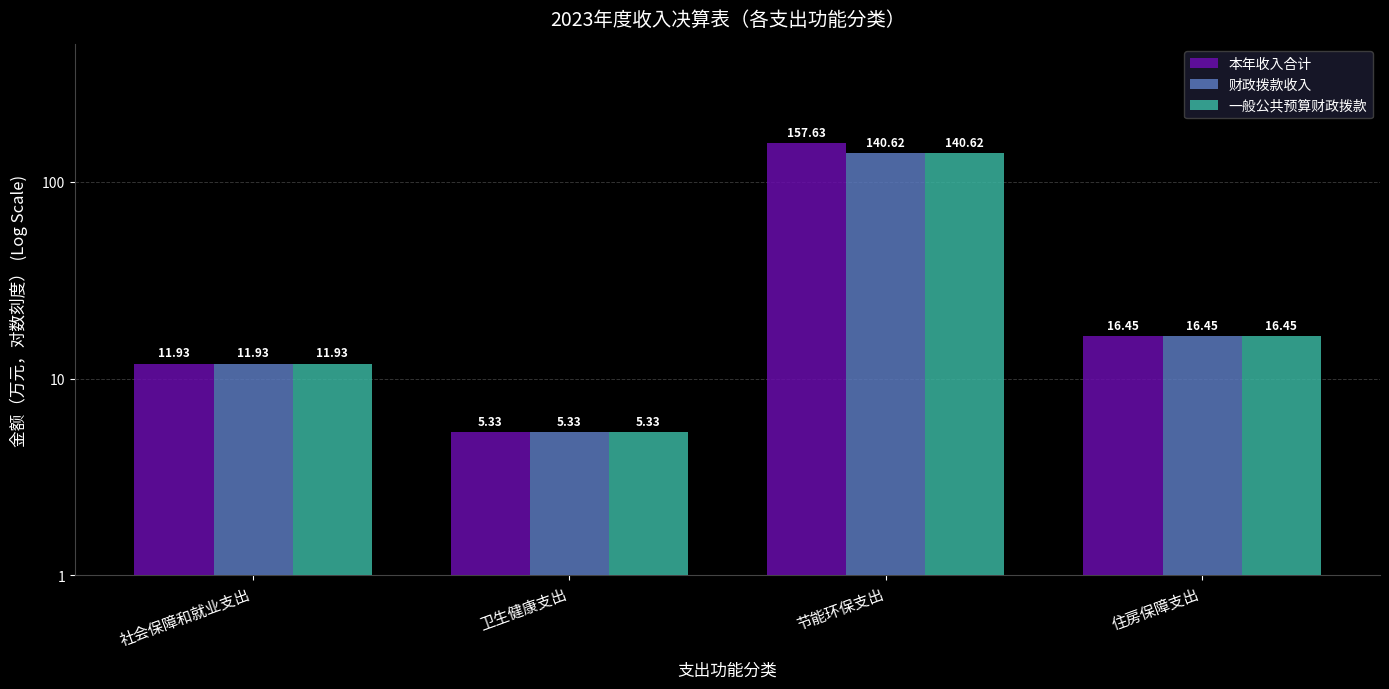

Reading right to left, what are all the values shown in this chart?

本年收入合计: 16.4	157.6	5.3	11.9
财政拨款收入: 16.4	140.6	5.3	11.9
一般公共预算财政拨款: 16.4	140.6	5.3	11.9